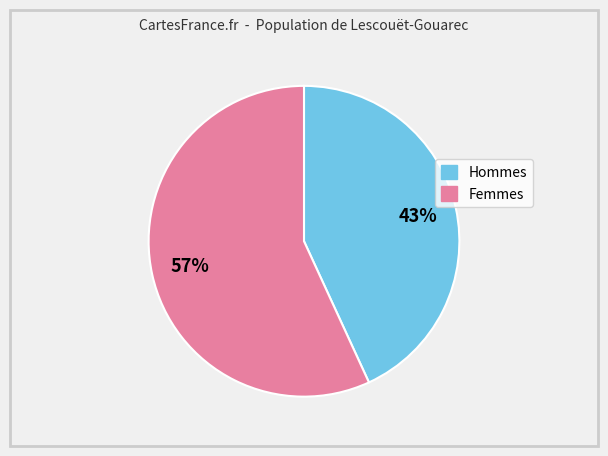

To the nearest percent, what is the average slice percentage?

50%